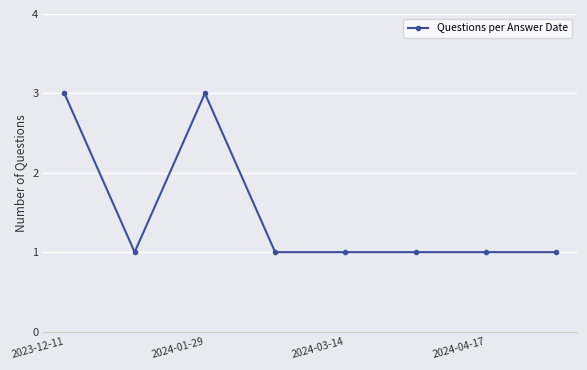

Reading left to right, list all the values displayed in this chart.

3	1	3	1	1	1	1	1